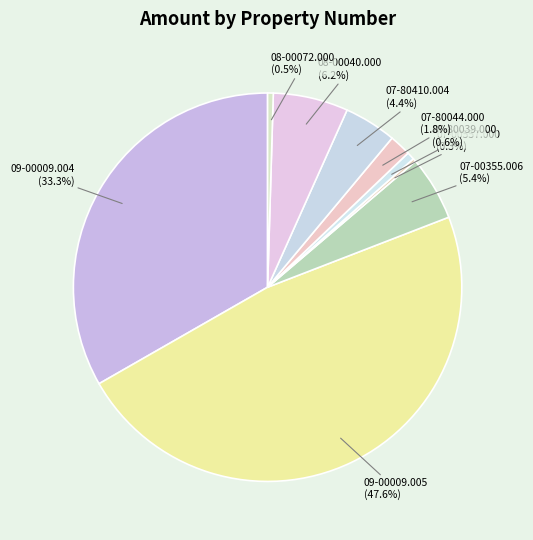

To the nearest percent, what is the difference between the largest and smallest slice percentages?

47%